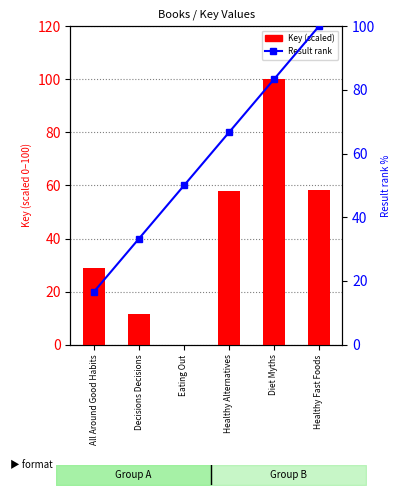

Which series has the widest spread of values?

Key (scaled)